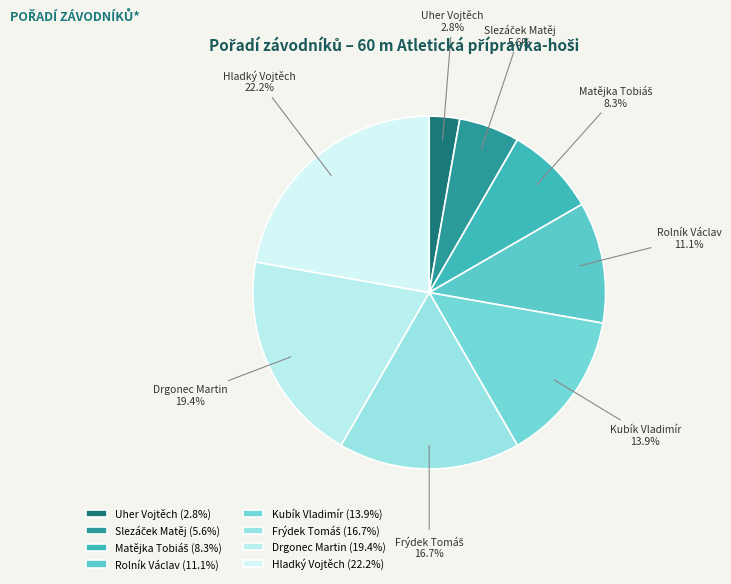

Does any single category account for the majority?

No